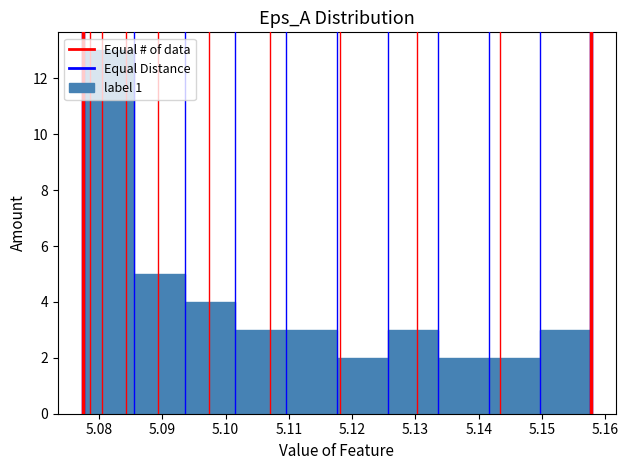

Reading left to right, transcribe this chart: for each bar, give the range it covers on the x-axis and its height. Neither the bar edges nor the heights are printed on the chart, so give them approximately, as read against the axes.

5.078 to 5.086: 13
5.086 to 5.094: 5
5.094 to 5.102: 4
5.102 to 5.110: 3
5.110 to 5.118: 3
5.118 to 5.126: 2
5.126 to 5.134: 3
5.134 to 5.142: 2
5.142 to 5.150: 2
5.150 to 5.158: 3